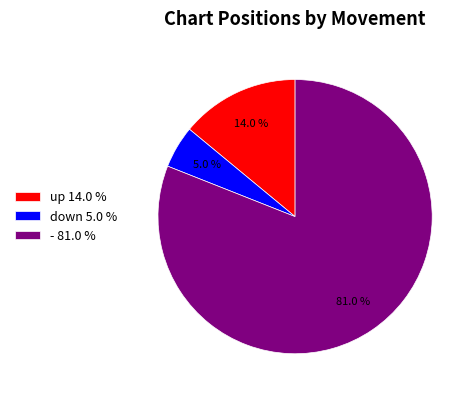

Is it true that - is 89% of the pie?

False